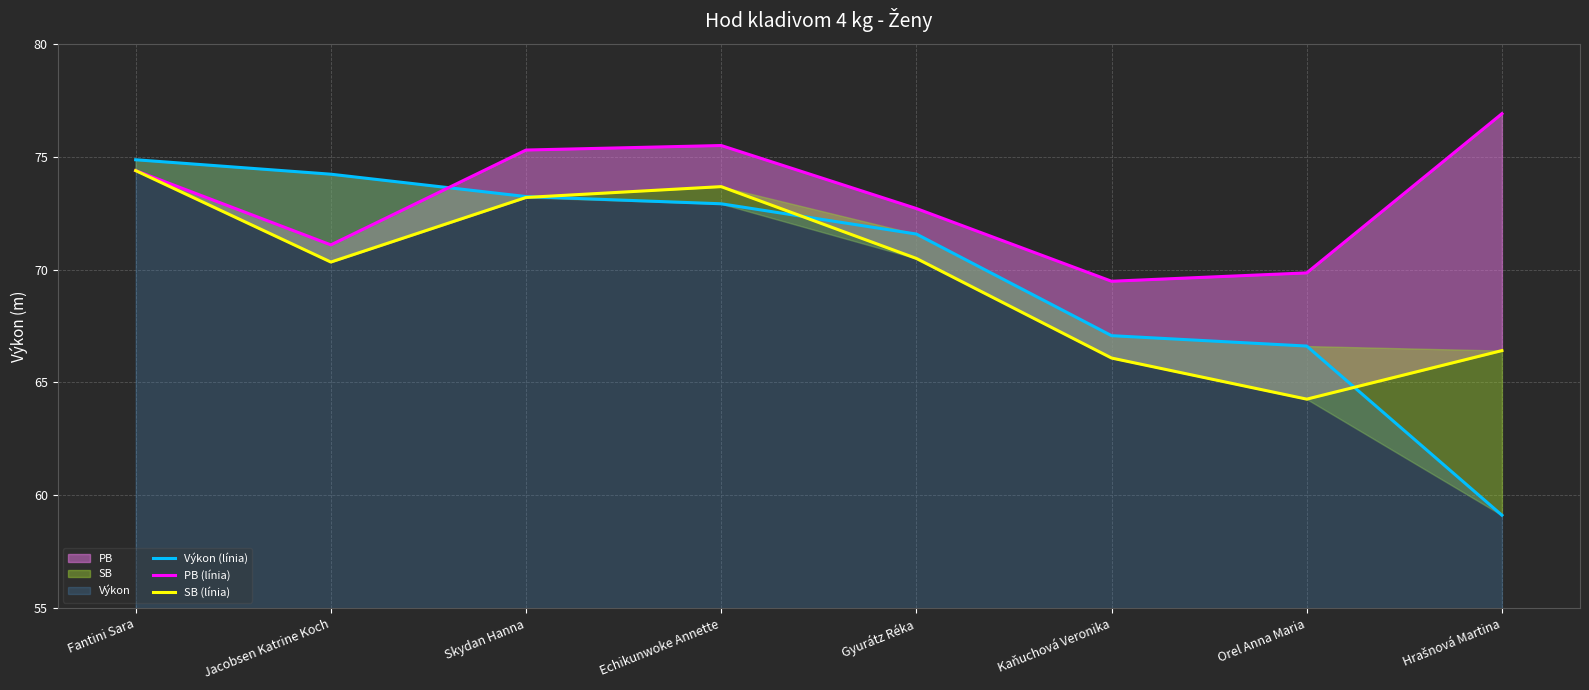

At how many categories does at least one series exceed 74?

5